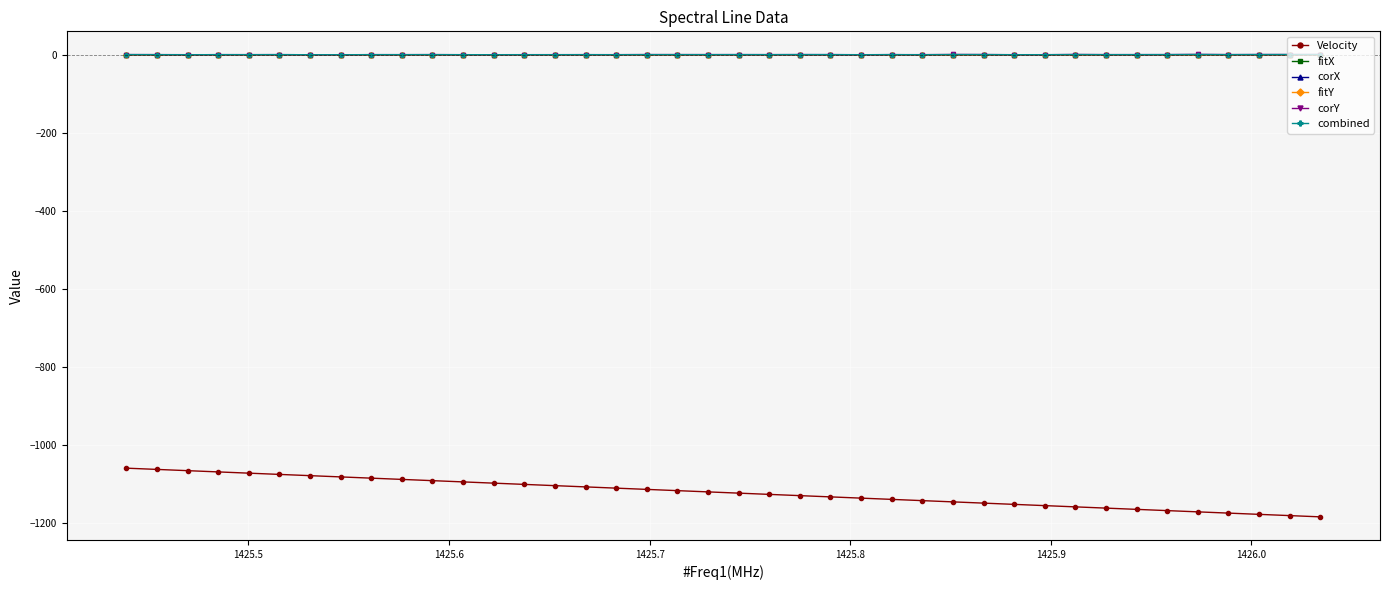

Which series has the widest spread of values?

Velocity